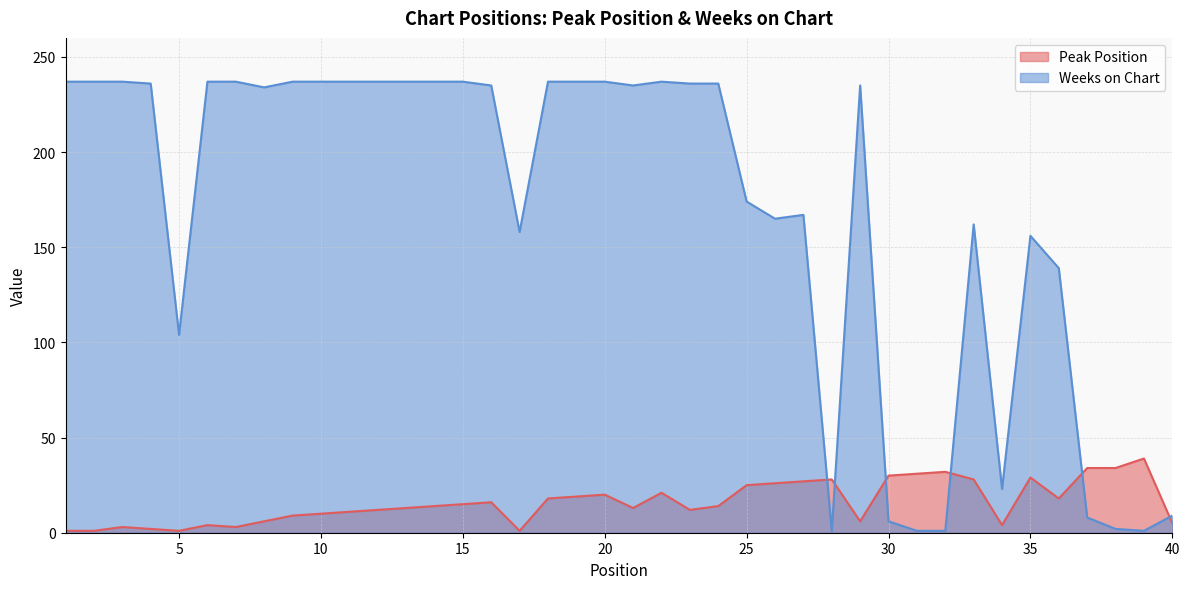

What is the difference between the second highest and second lowest values in the Weeks on Chart series?

236